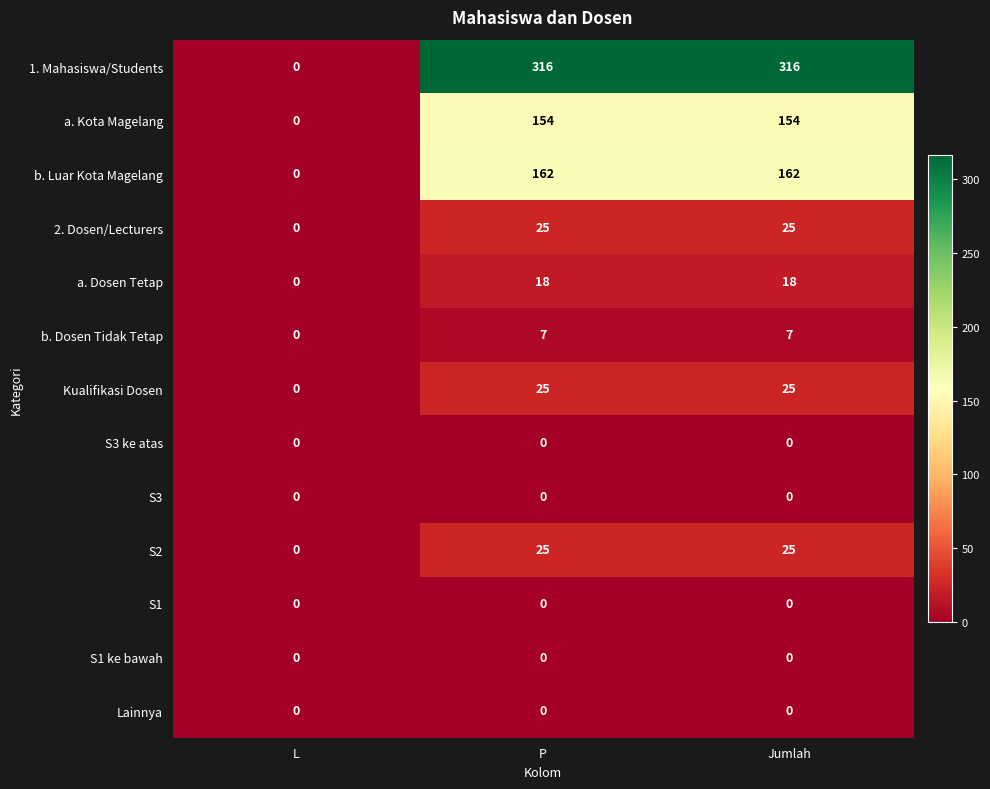

At how many categories does at least one series exceed 51?

2